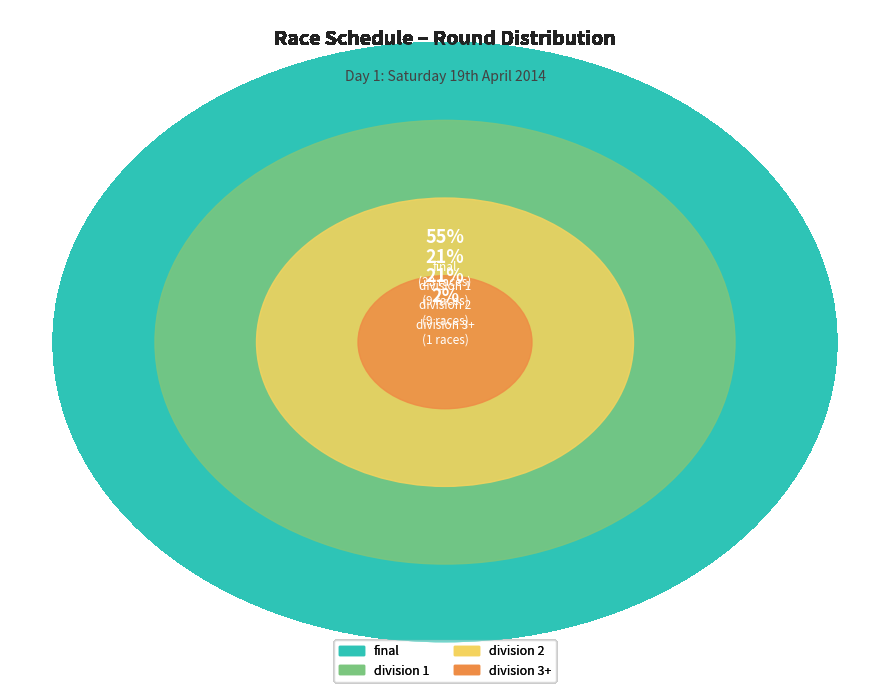

True or false: division 3+ accounts for 33% of the total.

False